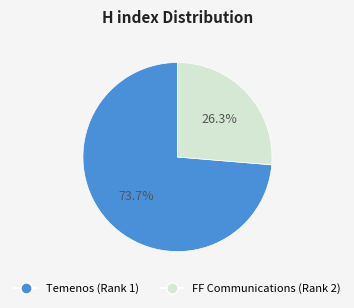

What is the ratio of the value at FF Communications (Rank 2) to the value at Temenos (Rank 1)?

0.4